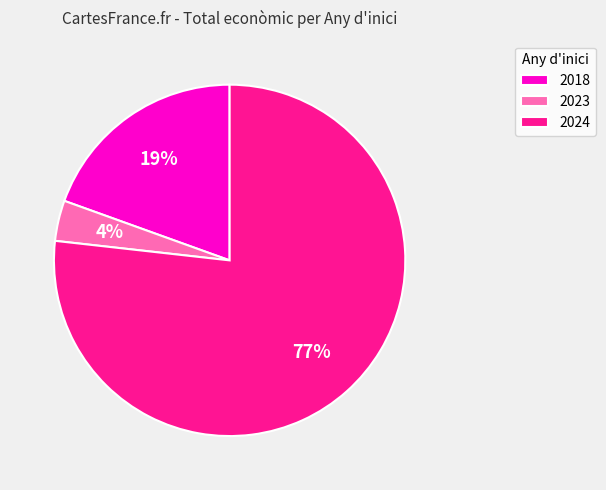

Combined, do 2024 and 2023 account for over 50%?

Yes